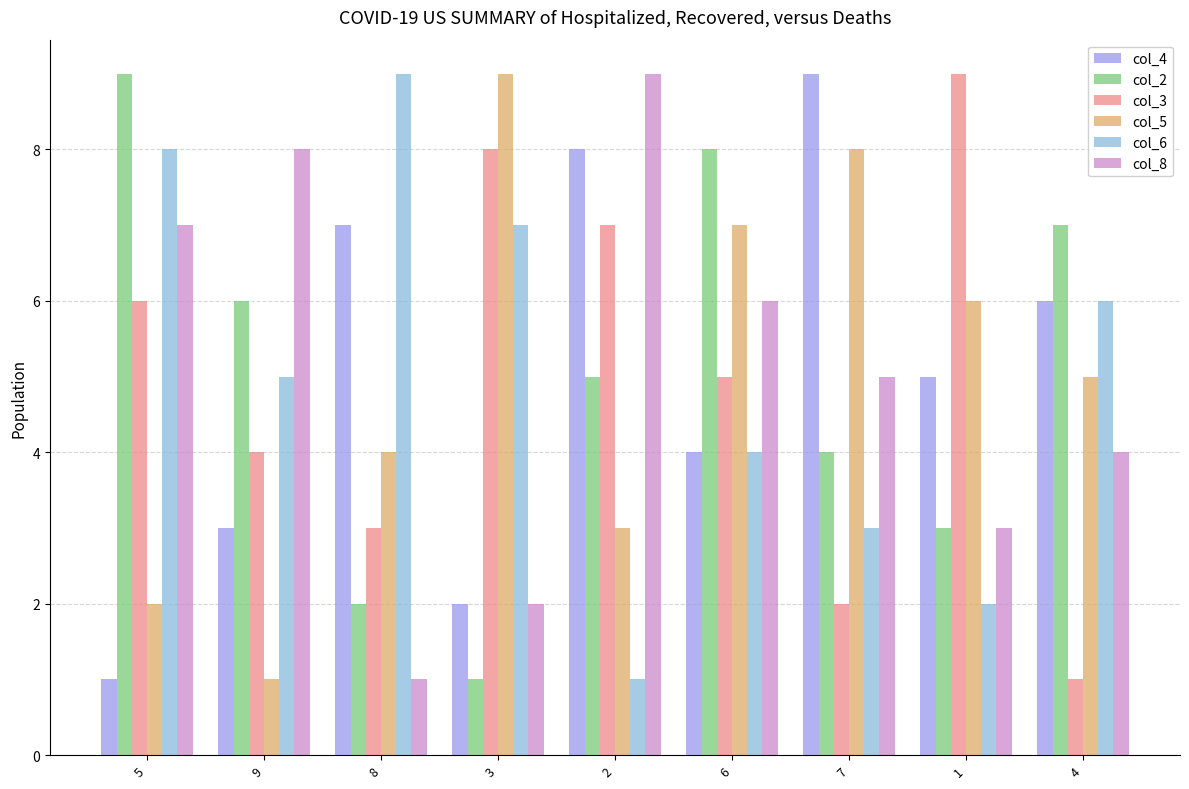

What is the value of the col_5 bar at the 8th from the left?

6